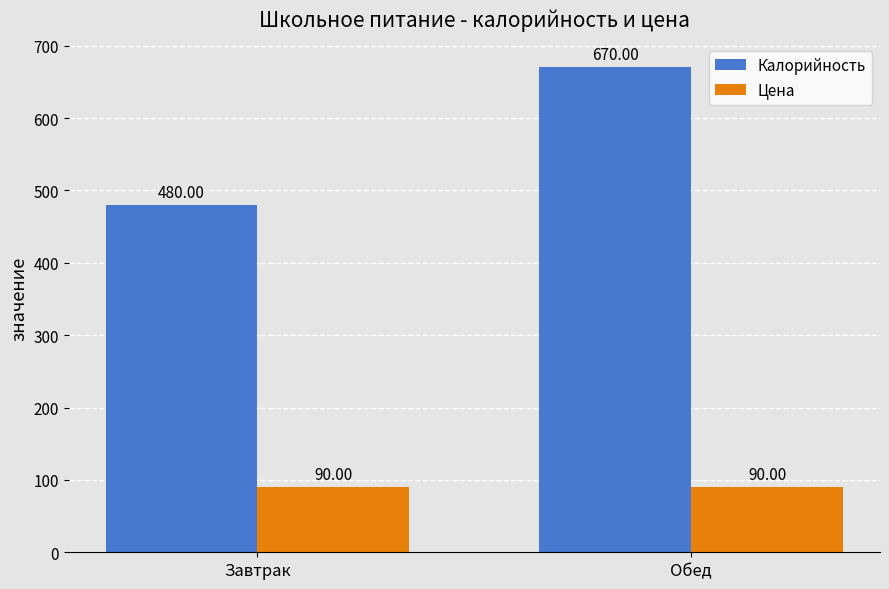

What is the difference between the highest and lowest values at Обед?

580